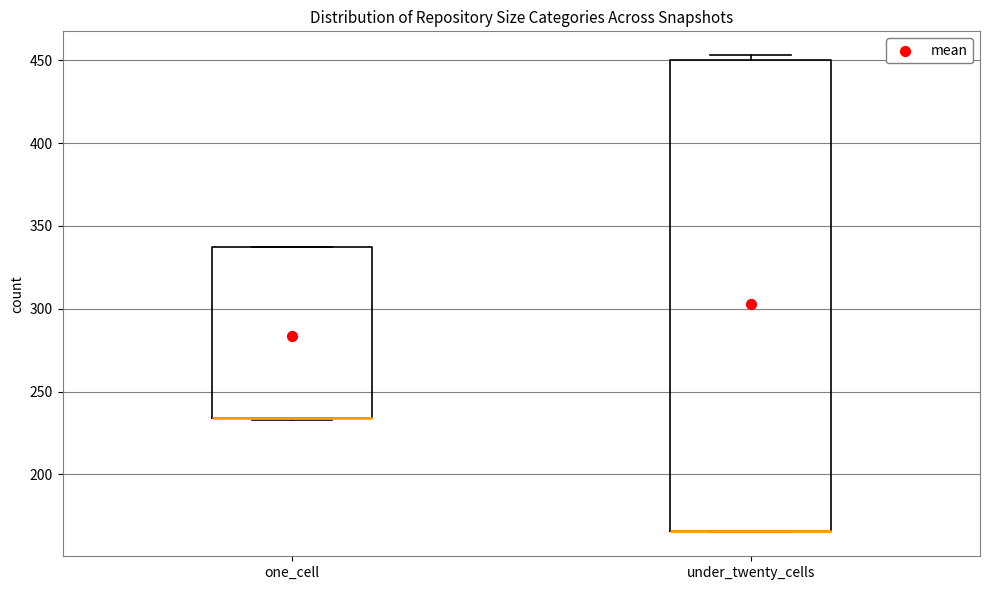

Comparing the boxes themselves (not the whiskers), which one is the tallest?

under_twenty_cells